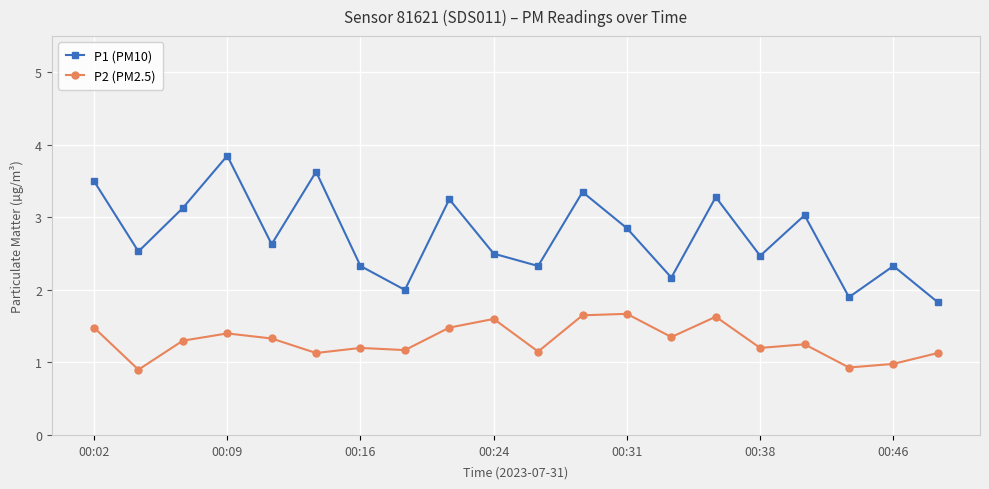

Rank the series by their average value, from highest to lowest.

P1 (PM10), P2 (PM2.5)